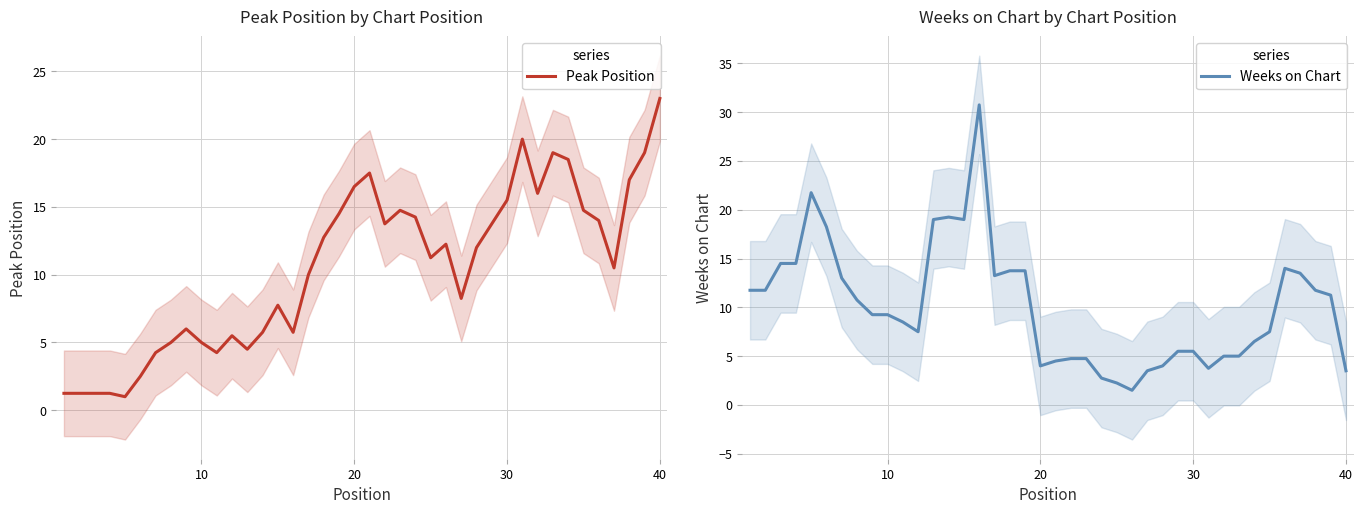

What is the difference between the second highest and minimum values in the Weeks on Chart series?

20.2